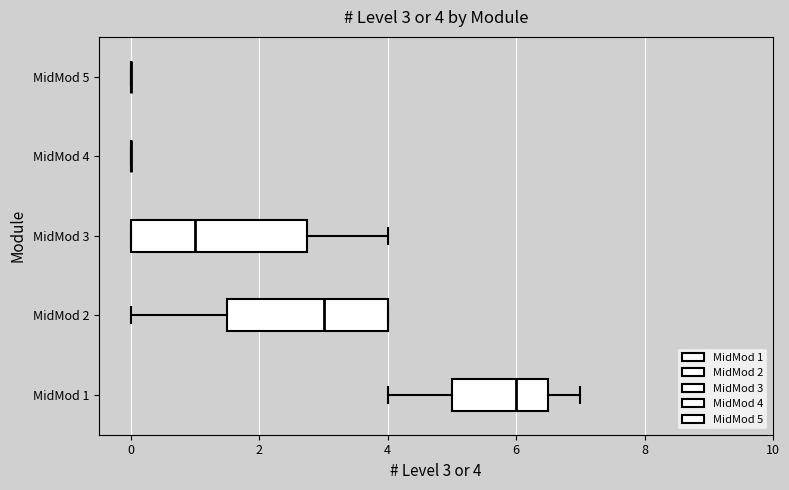

Which box is the widest, from its left edge to its right edge?

MidMod 3